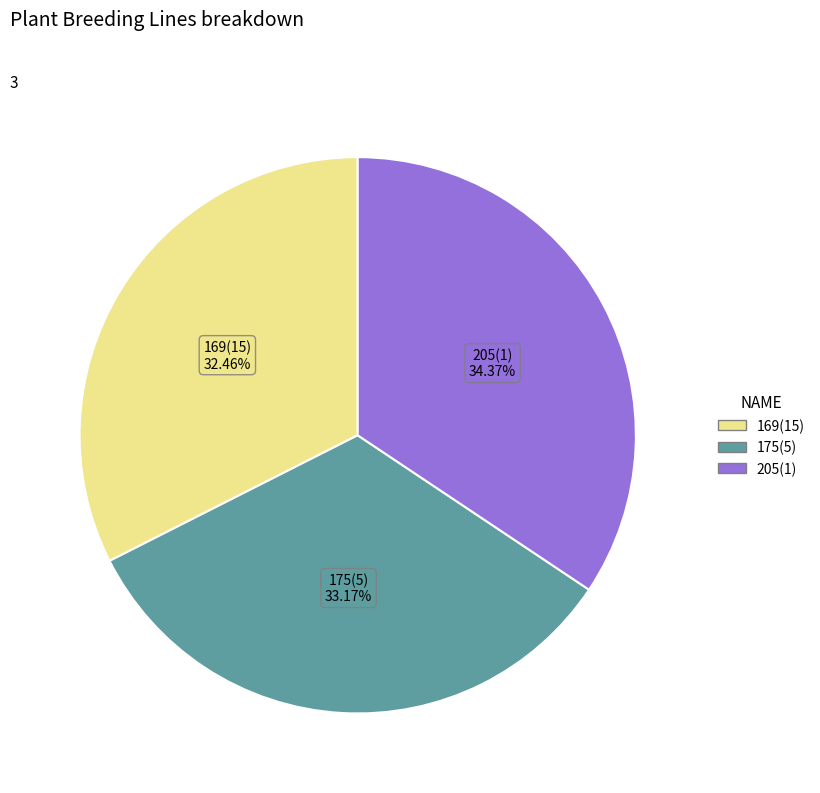

Rank the categories by value from lowest to highest.

169(15), 175(5), 205(1)